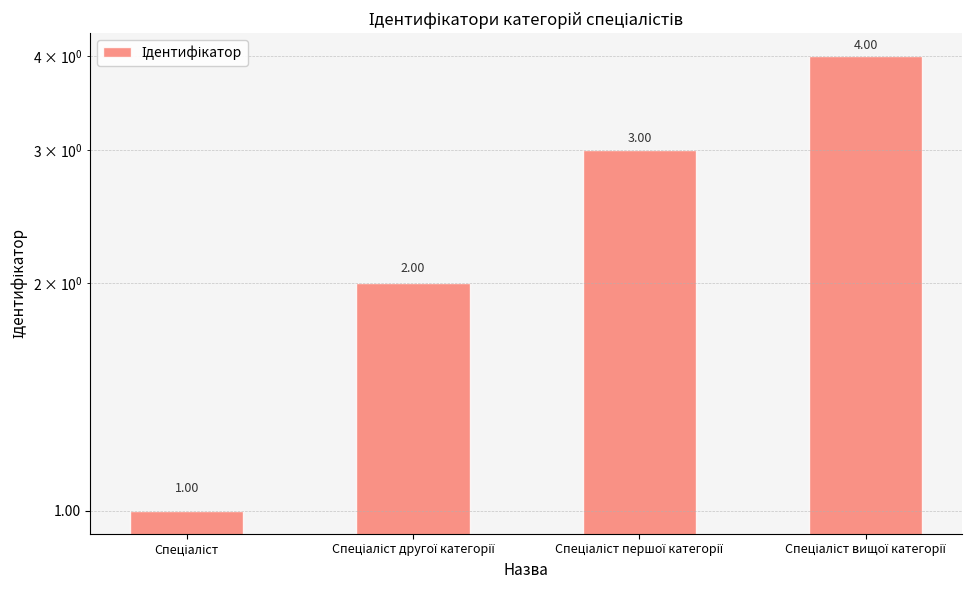

What is the change in value from Спеціаліст другої категорії to Спеціаліст вищої категорії?

+2